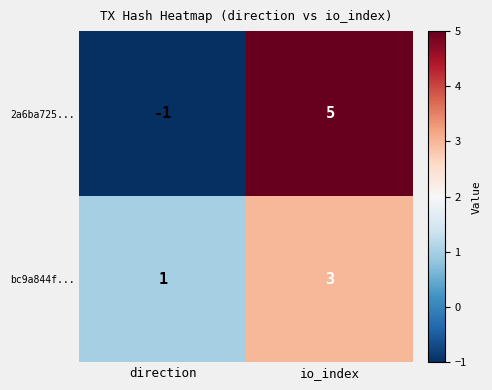

What is the total value across all series at io_index?

8